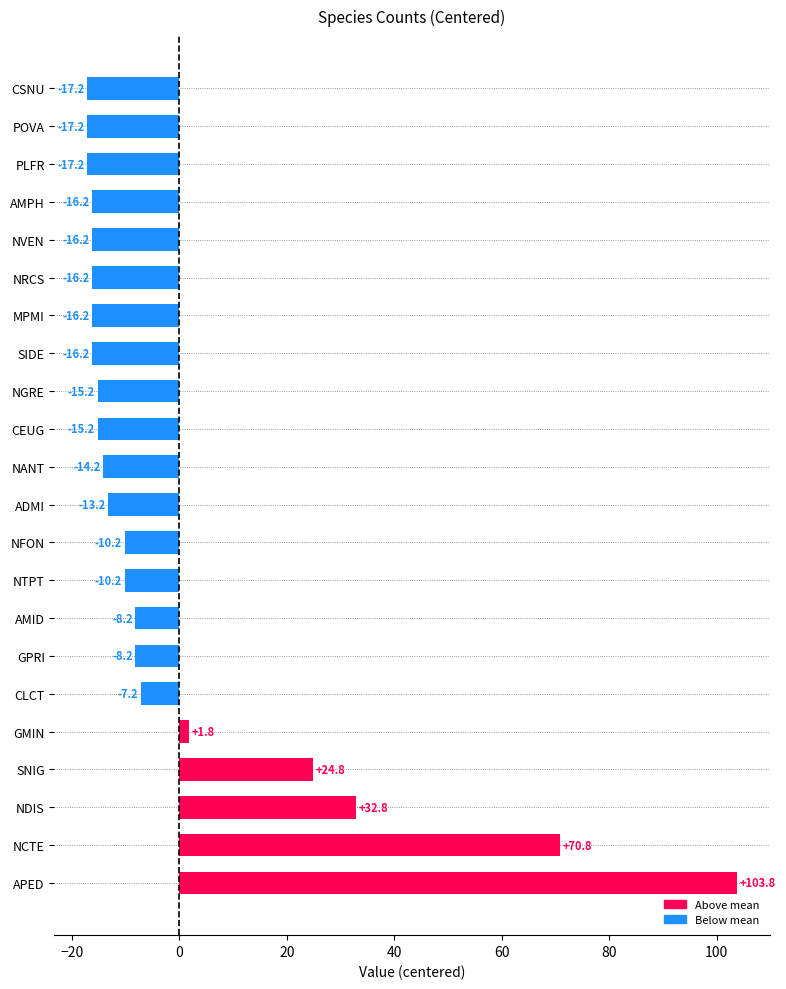

Which has a higher value, PLFR or GPRI?

GPRI